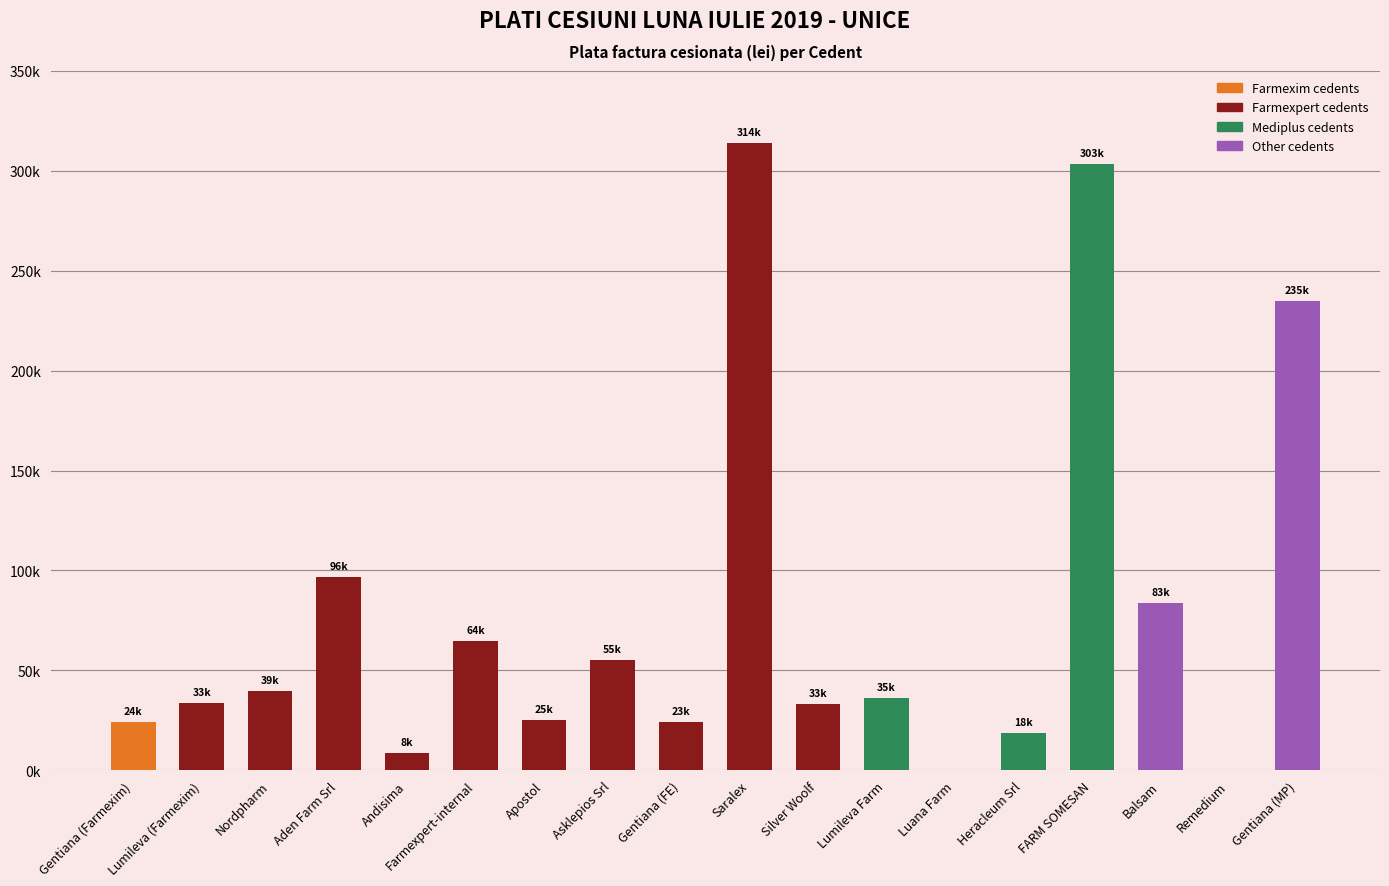

What is the label of the 4th bar from the left?

Aden Farm Srl